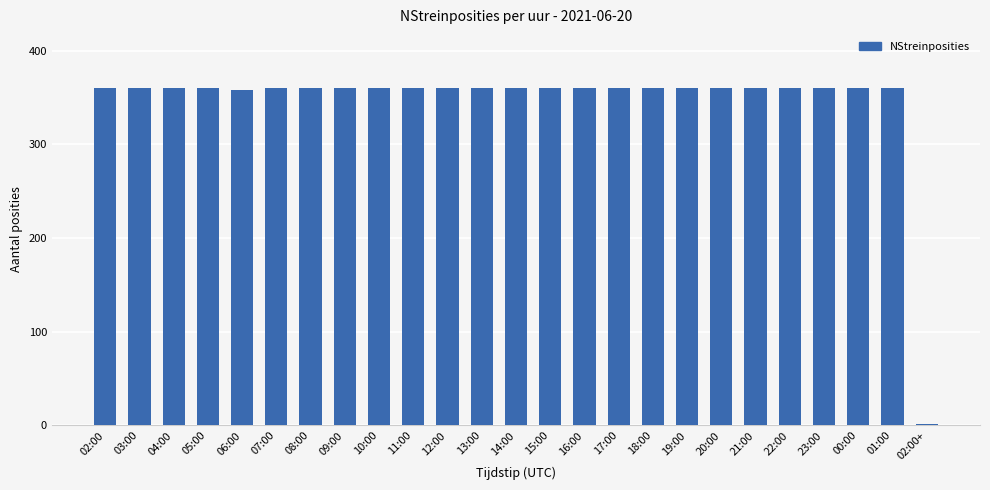

What is the sum of all values?

8639